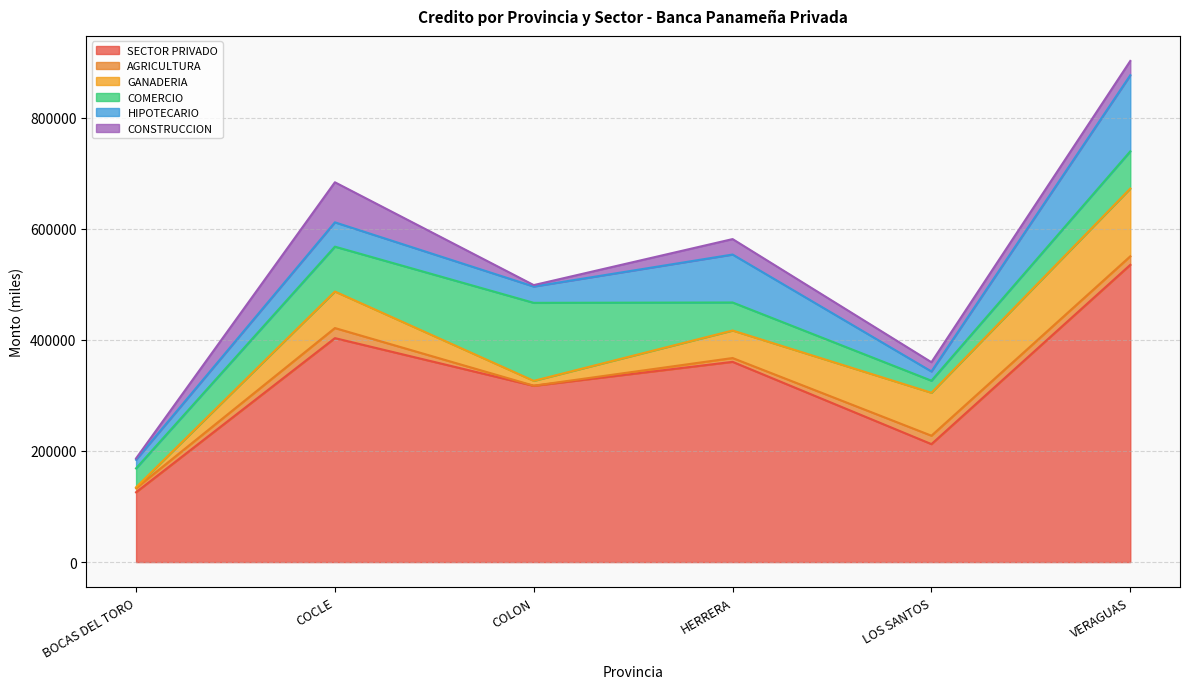

In HIPOTECARIO, how many points are higher than both neighbors (excluding endpoints)?

2